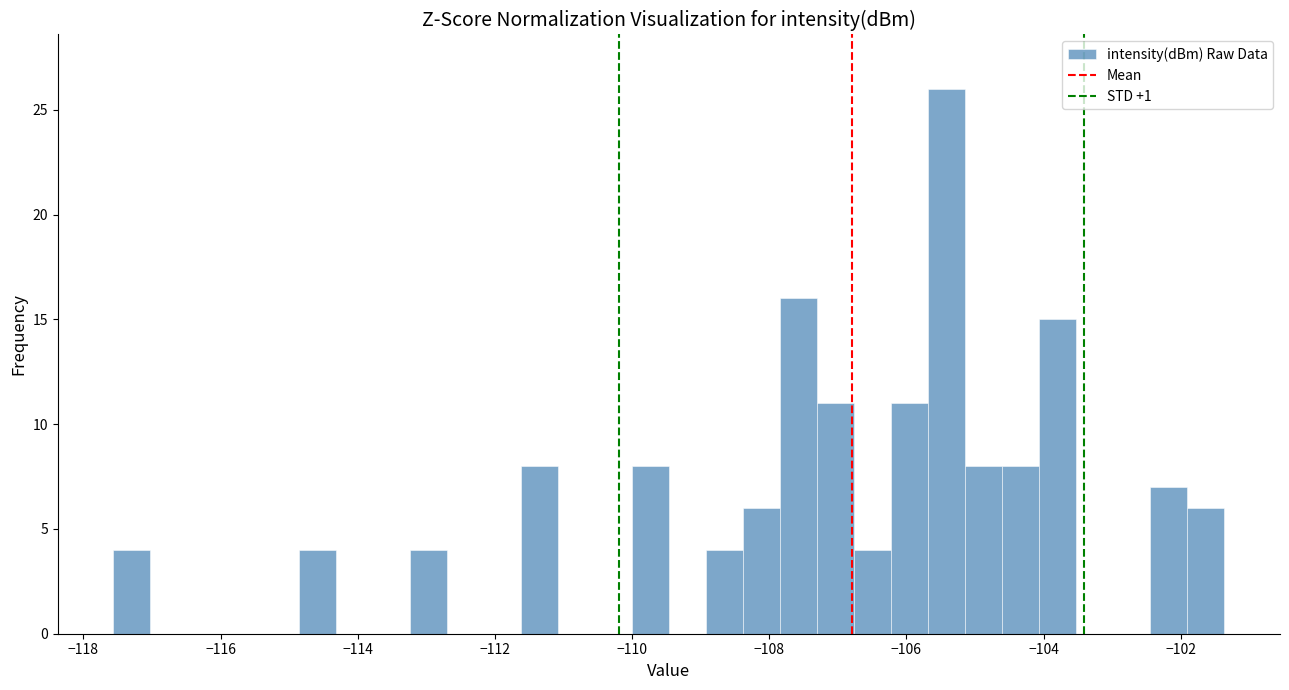

Read against the x-axis, roughly where is the centre of the tallest bar?

-105.4